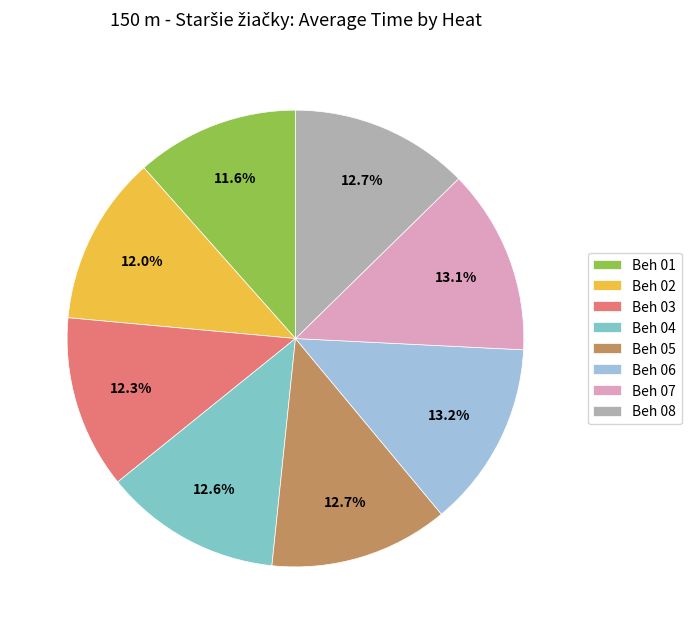

What portion of the pie excludes Beh 02?

88.0%